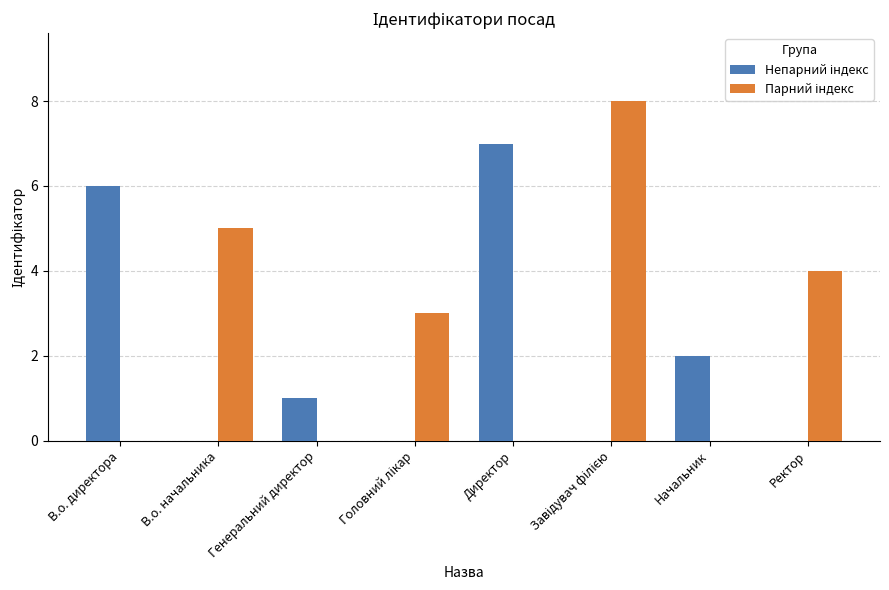

Is the value of Парний індекс at В.о. директора greater than the value of Непарний індекс at Ректор?

No